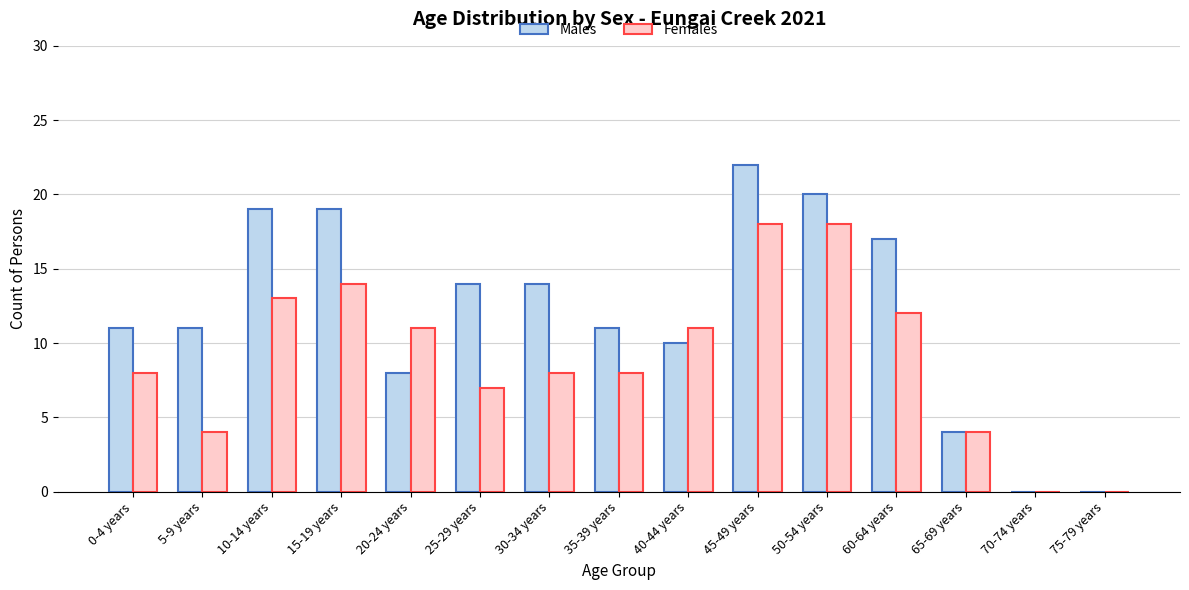

Between 50-54 years and 65-69 years, which series saw the biggest shift?

Males